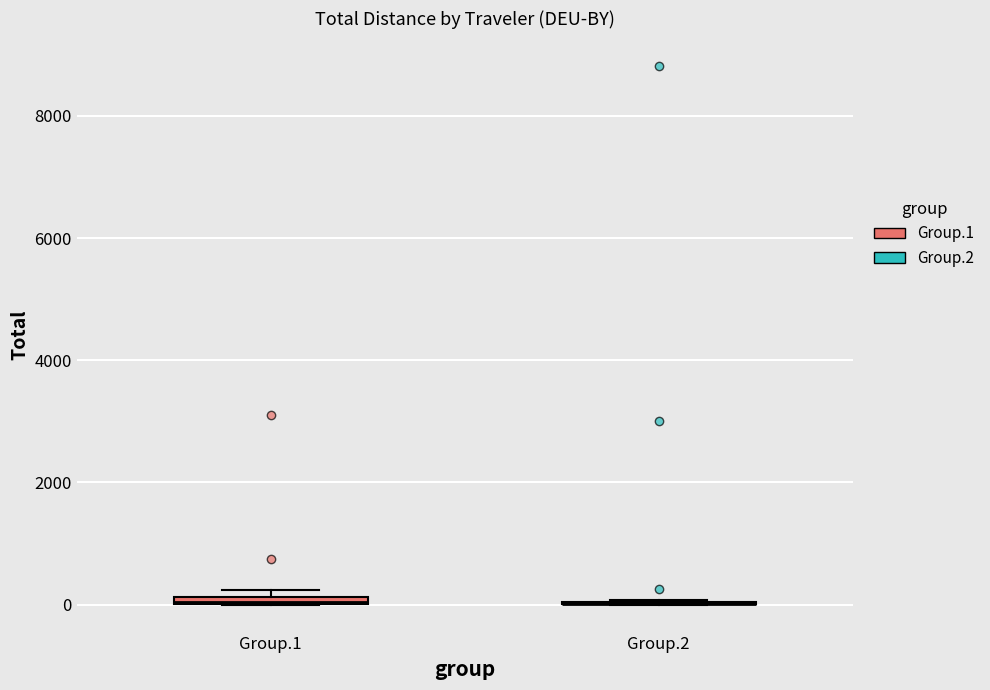

Where is the upper edge of the box for Group.1 on the y-axis? The values are not printed on the chart, so give them approximately, as read against the axis.

200